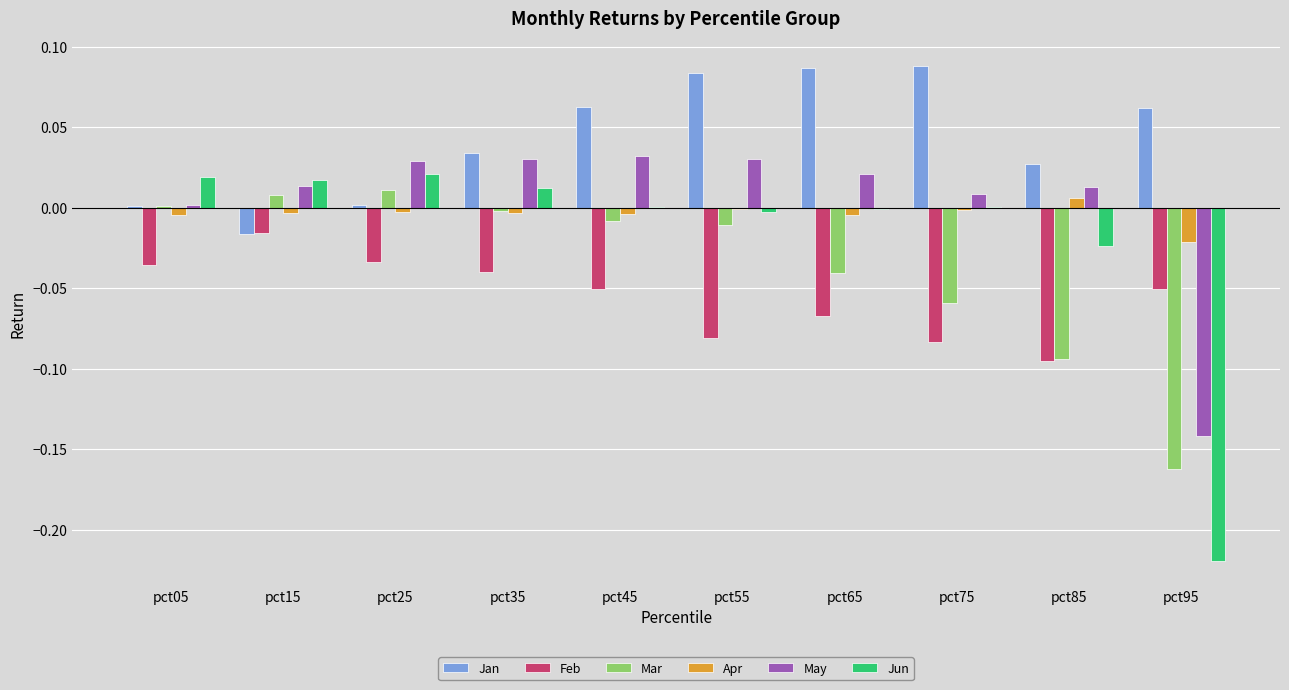

Is the value of Feb at pct45 greater than the value of Jun at pct05?

No